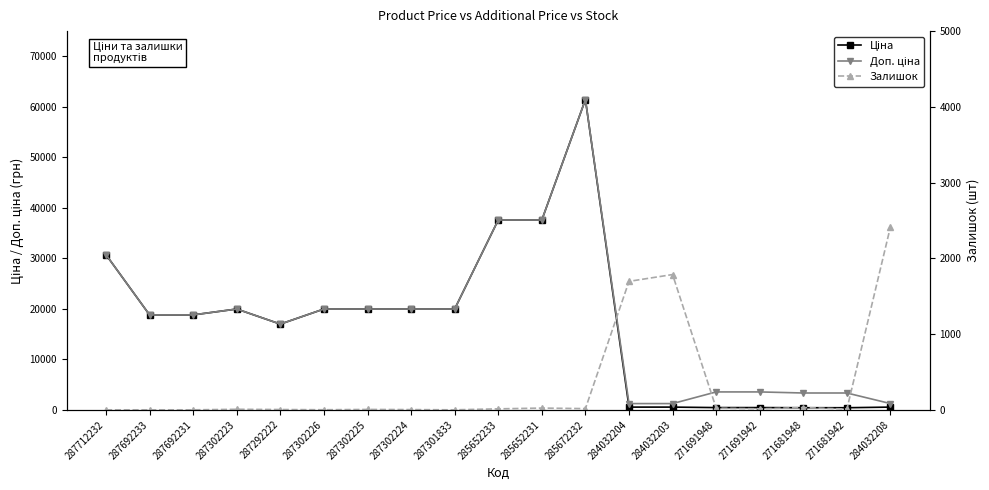

Reading left to right, transcribe all the data shown in this chart.

Ціна: 30717.1	18796.8	18796.8	19964.2	16976.3	19964.2	19964.2	19964.2	19964.2	37593.6	37593.6	61434.3	539.0	539.0	443.1	443.1	416.6	416.6	539.0
Доп. ціна: 30717.1	18796.8	18796.8	19964.2	16976.3	19964.2	19964.2	19964.2	19964.2	37593.6	37593.6	61434.3	1235.4	1235.4	3545.0	3545.0	3332.5	3332.5	1235.4
Залишок: 0.0	0.0	0.0	7.0	4.0	1.0	5.0	3.0	0.0	13.0	23.0	16.0	1696.0	1786.0	22.0	13.0	30.0	10.0	2419.0